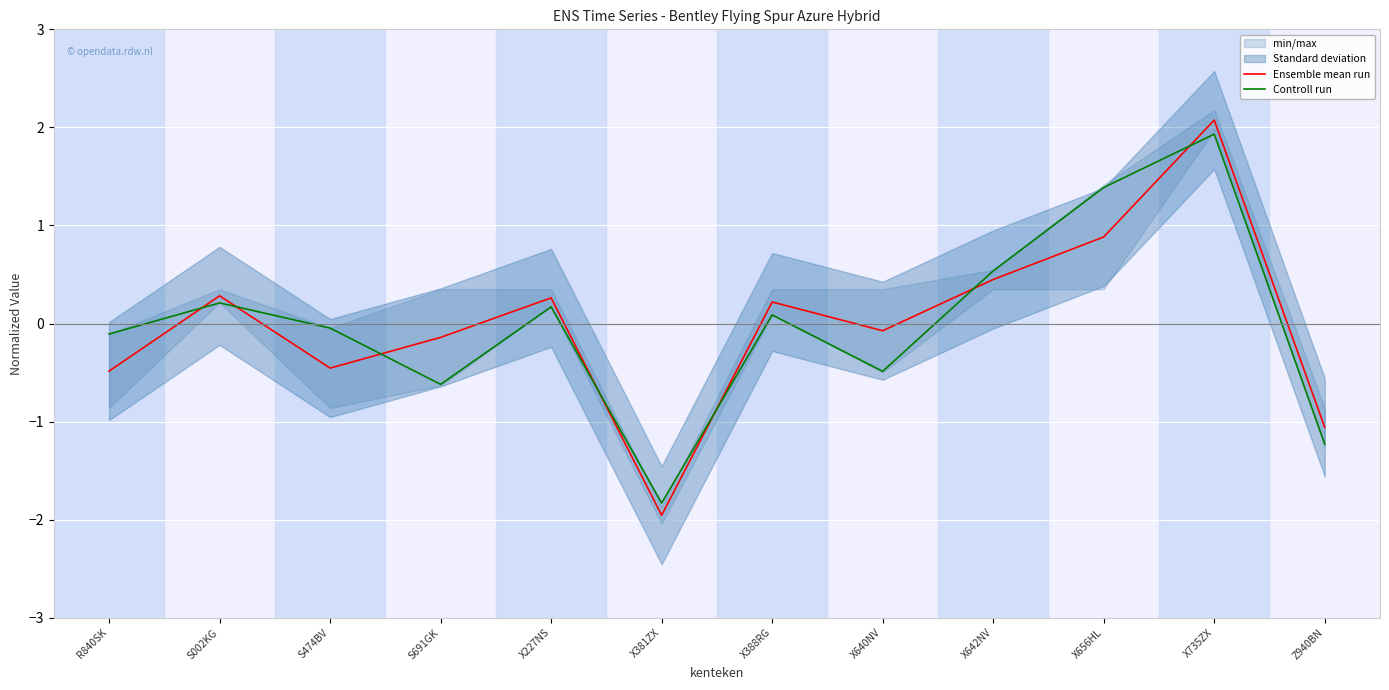

Which series has the largest range (max minus min)?

Ensemble mean run